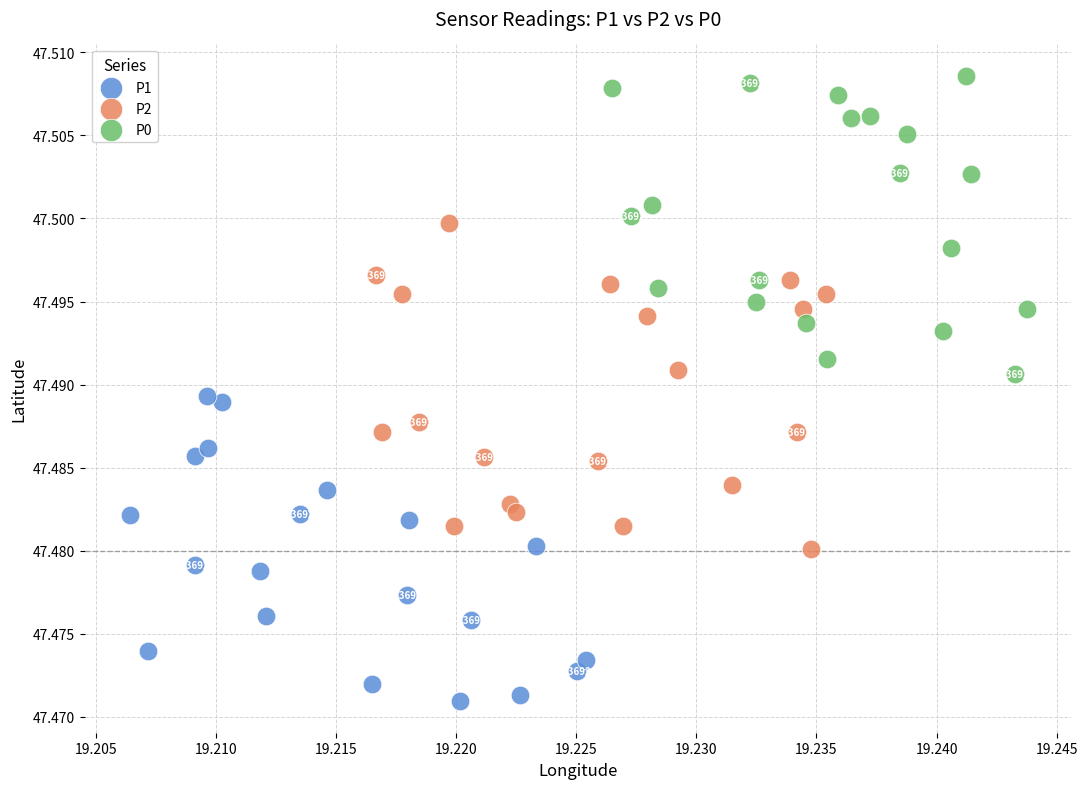

Which series reaches the maximum Y coordinate?

P0